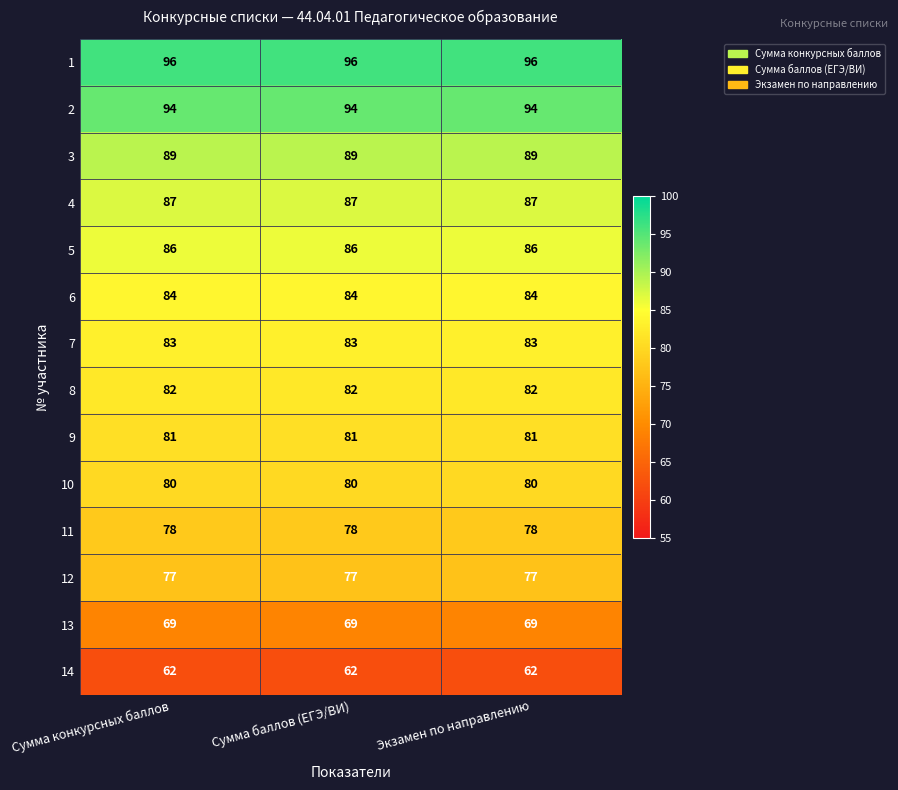

What is the difference between the highest and lowest values at Сумма баллов (ЕГЭ/ВИ)?

34